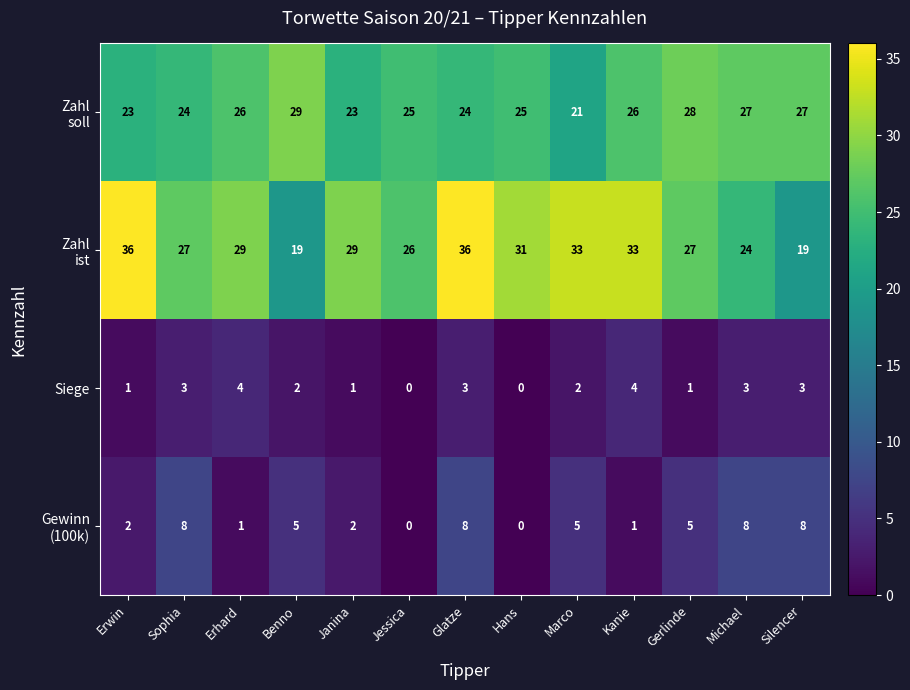

How many data points does each series have?

13